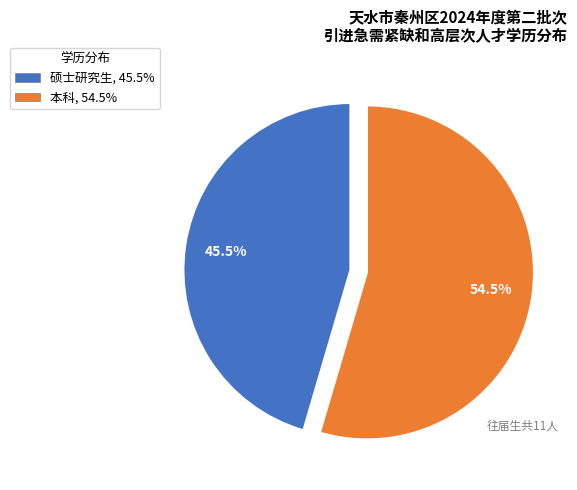

Is there any slice that represents more than half of the pie?

Yes